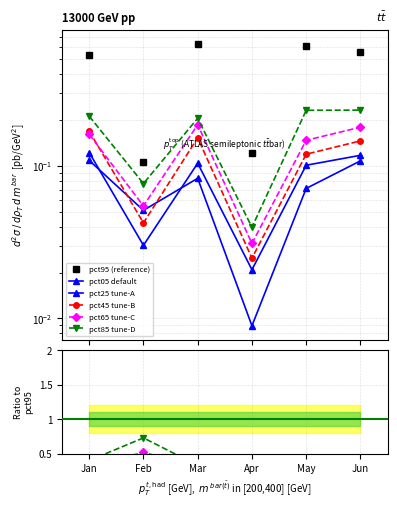

What value does the pct05 default series have at Mar?

0.1